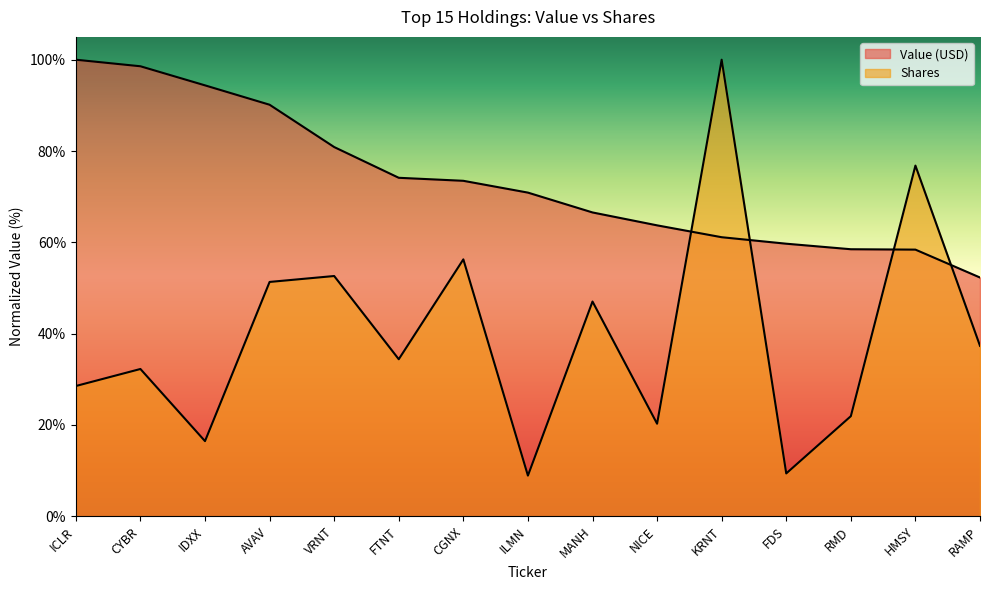

What is the label of the 8th point from the left?

ILMN